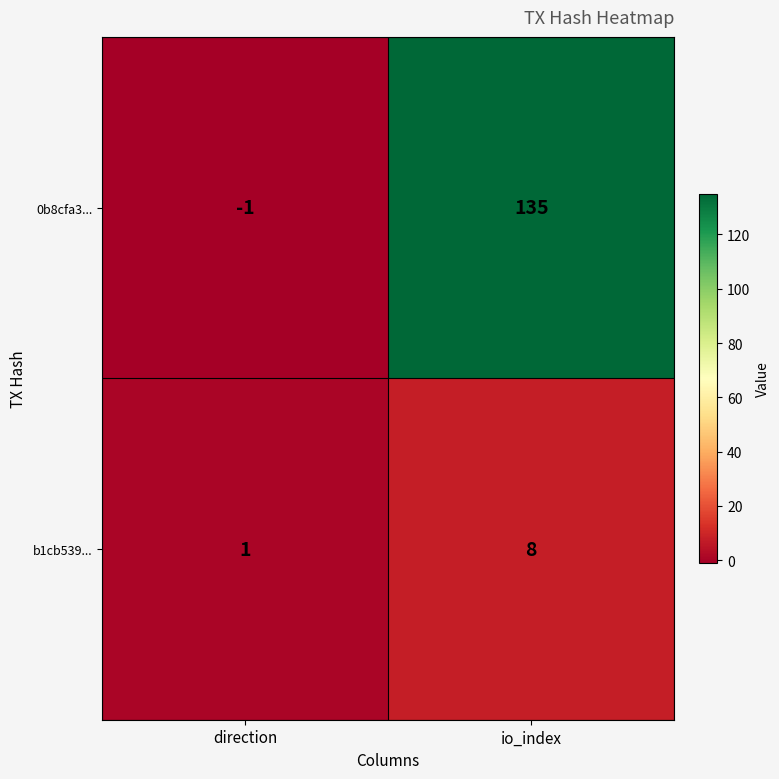

True or false: b1cb539... has a value of 3 at io_index.

False